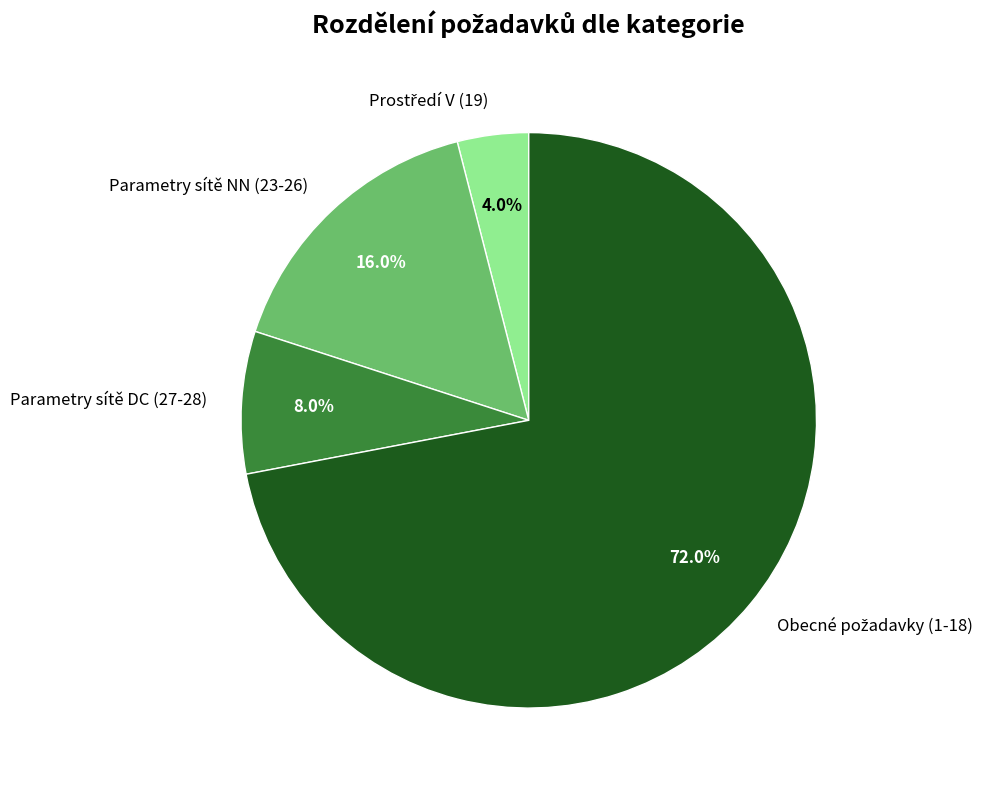

What is the ratio of the value at Parametry sítě NN (23-26) to the value at Parametry sítě DC (27-28)?

2.0